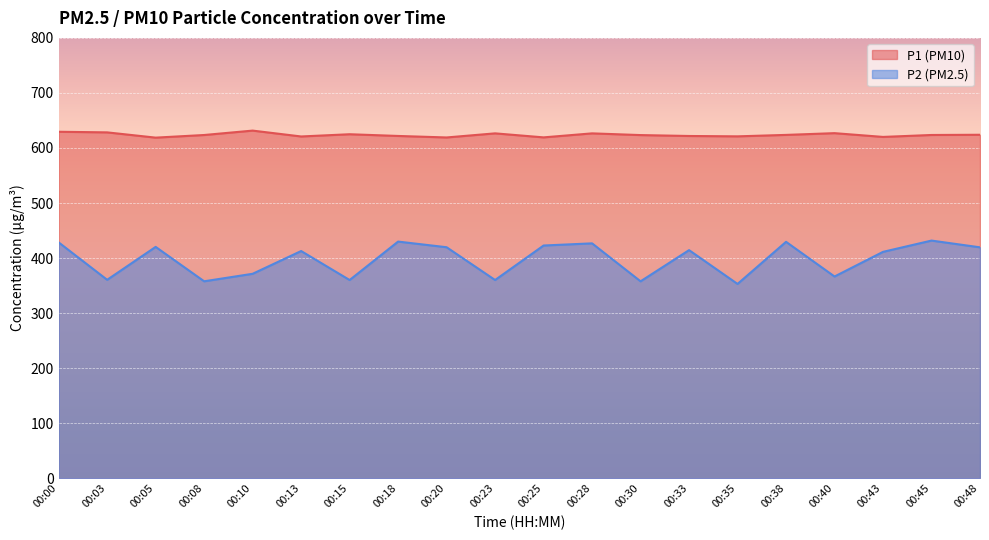

How many interior local peaks does the P2 series have?

7